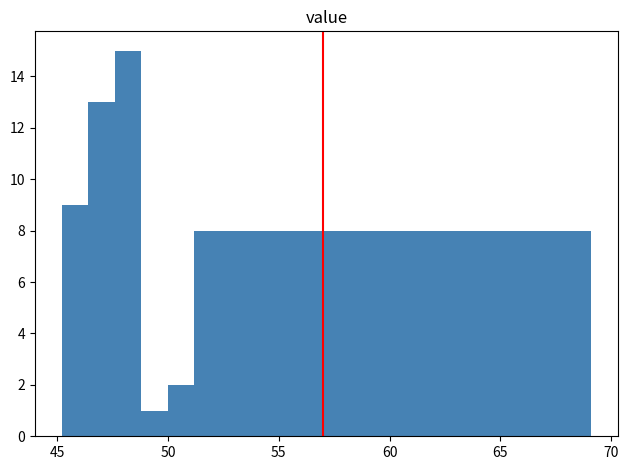

Read against the x-axis, roughly where is the centre of the tallest bar?

48.0